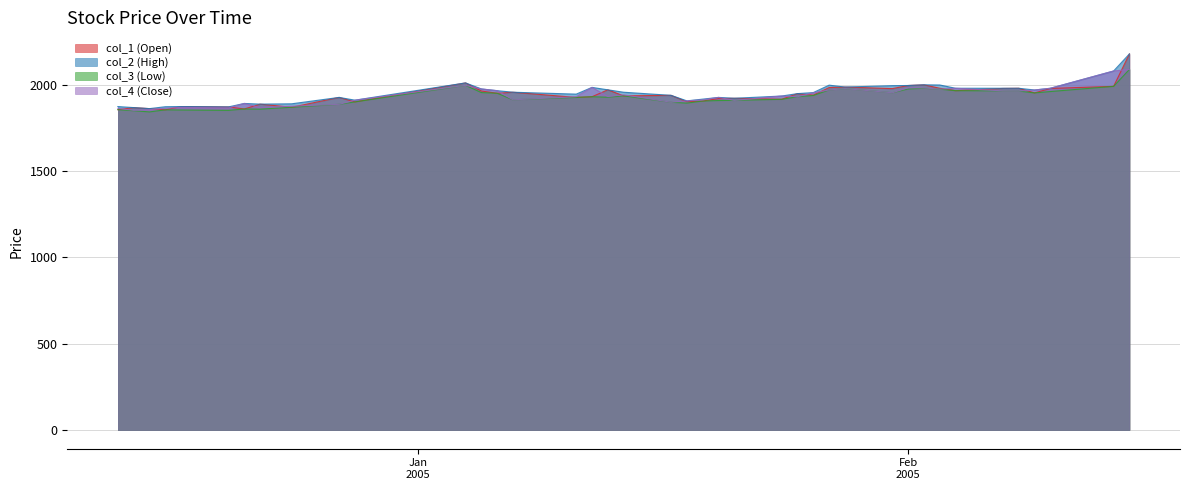

Does the chart display data point markers on the line(s)?

No